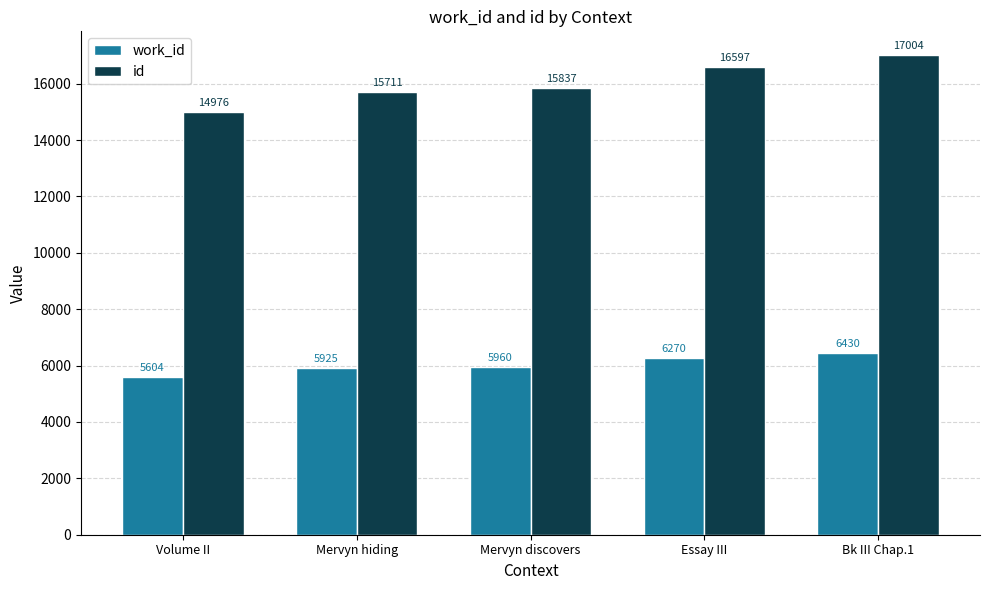

True or false: work_id has a value of 5604 at Volume II.

True